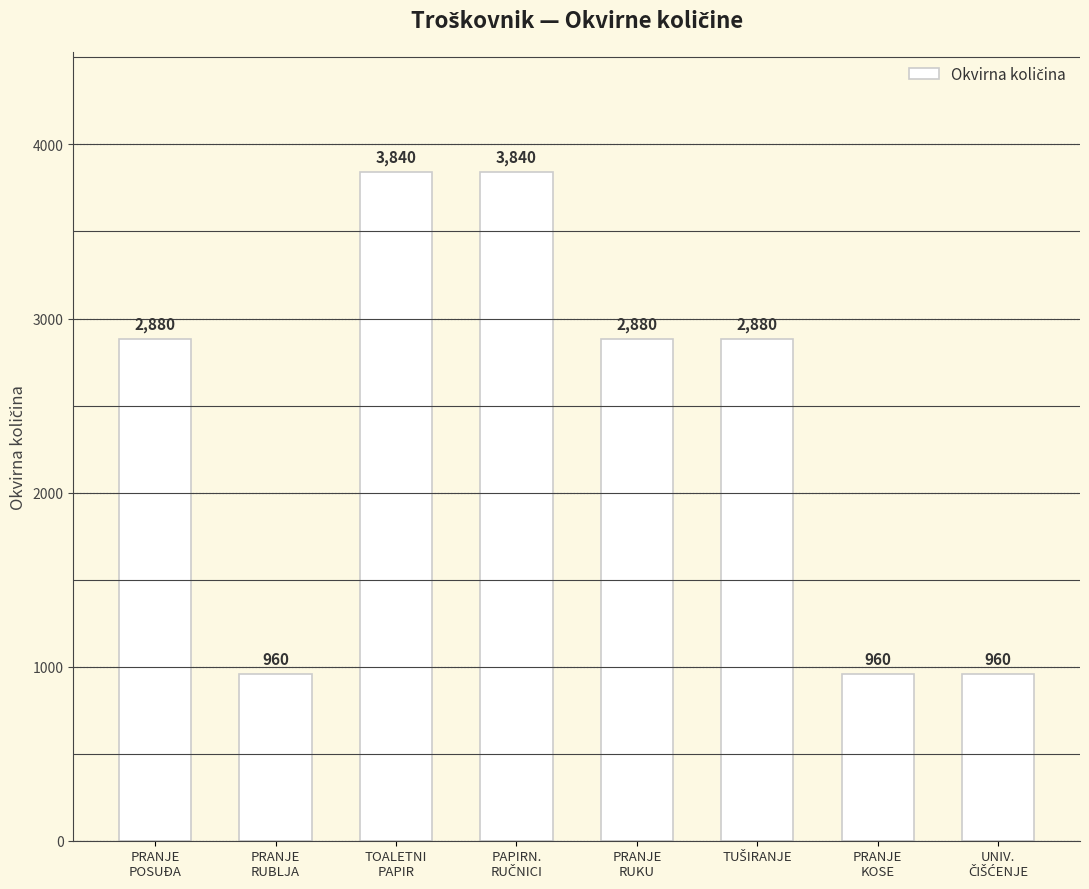

What is the value of the 4th bar from the left?

3840